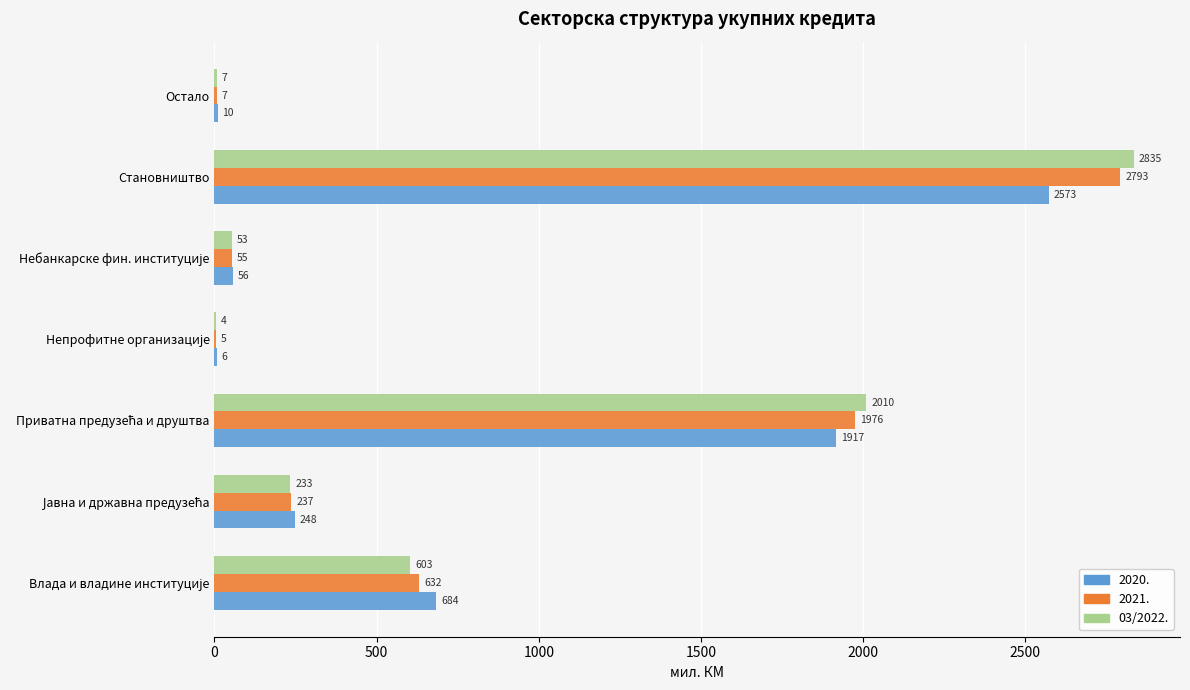

At which category does the chart reach its peak across all series?

Становништво